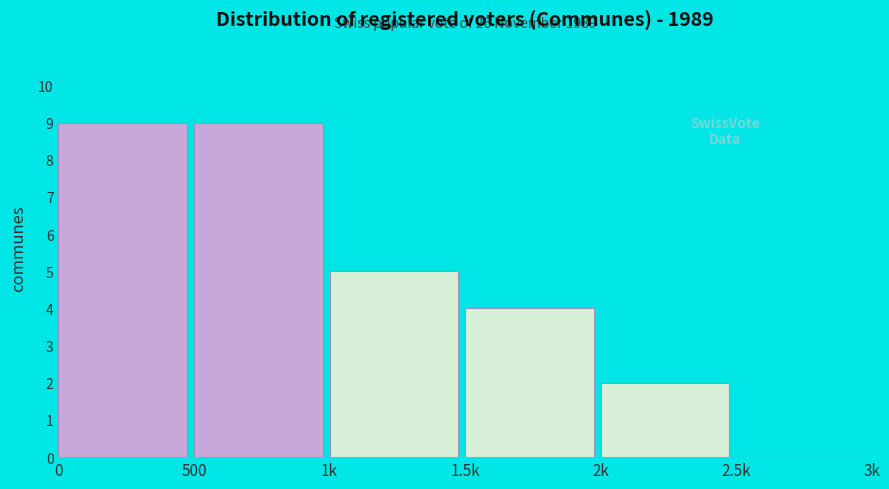

Reading right to left, transcribe all the data shown in this chart.

2.5k=0	2k=2	1.5k=4	1k=5	500=9	0=9